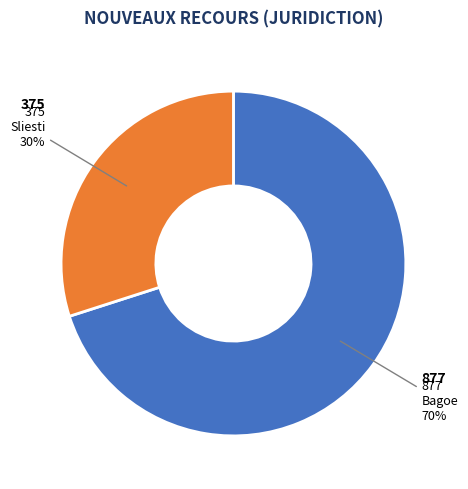

How many segments does this pie chart have?

2